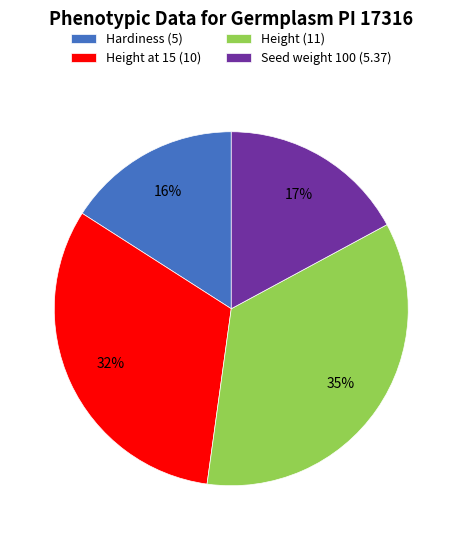

How many segments does this pie chart have?

4